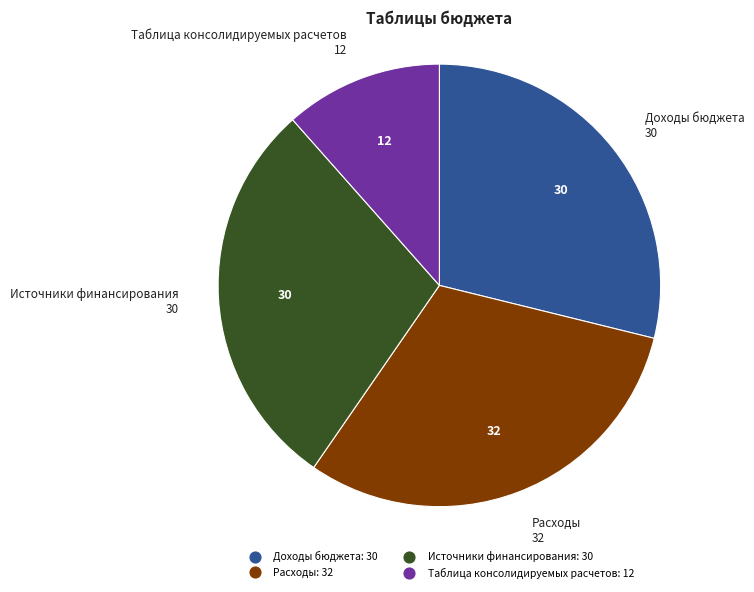

How many segments does this pie chart have?

4